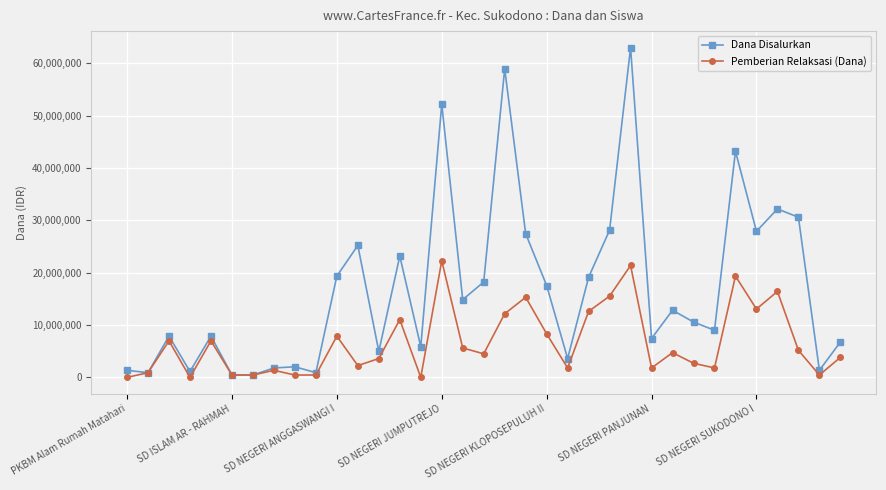

Rank the series by their average value, from lowest to highest.

Pemberian Relaksasi (Dana), Dana Disalurkan